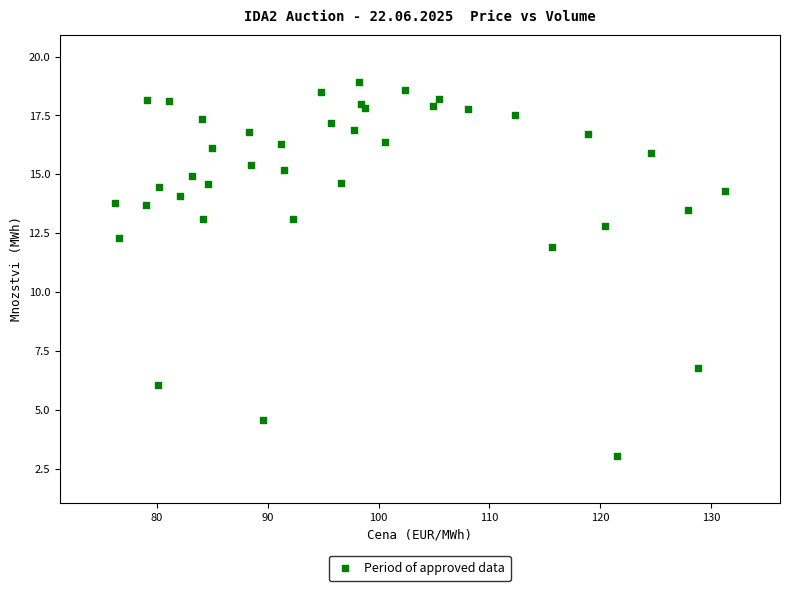

What Y value in the scatter plot is closest to 10?

11.9